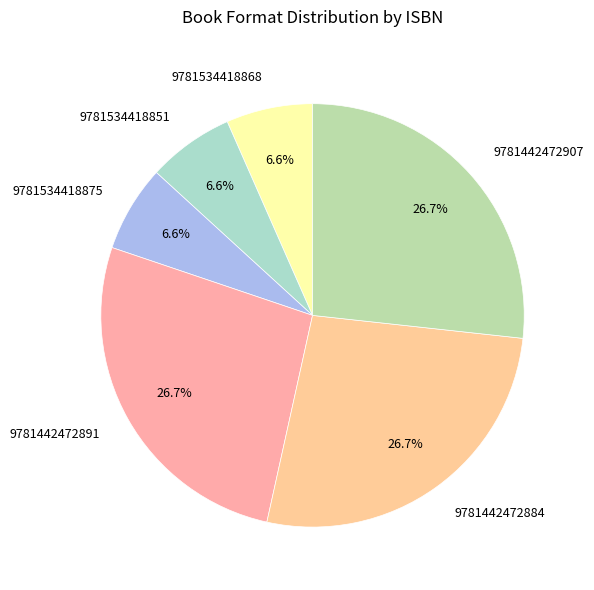

Is 9781442472907 the majority of the pie?

No